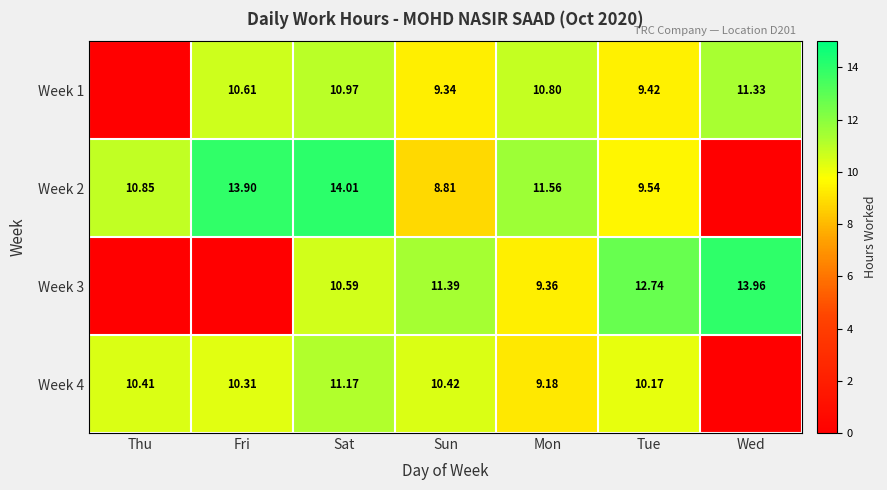

Is the value of Week 1 at Tue greater than the value of Week 4 at Sat?

No